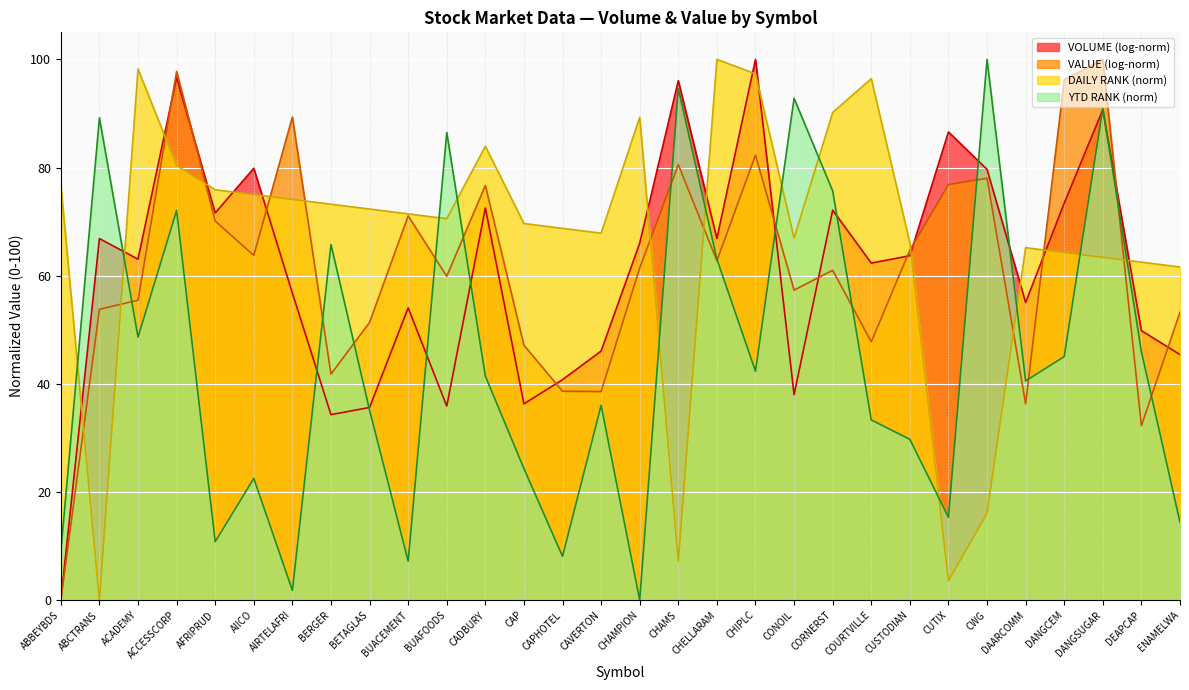

How many positive values does the YTD RANK series have?

29